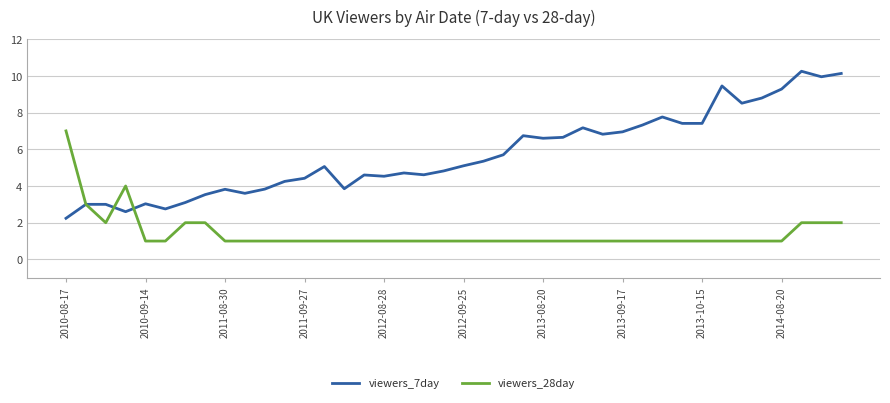

What is the highest value of the viewers_28day series?

7.0